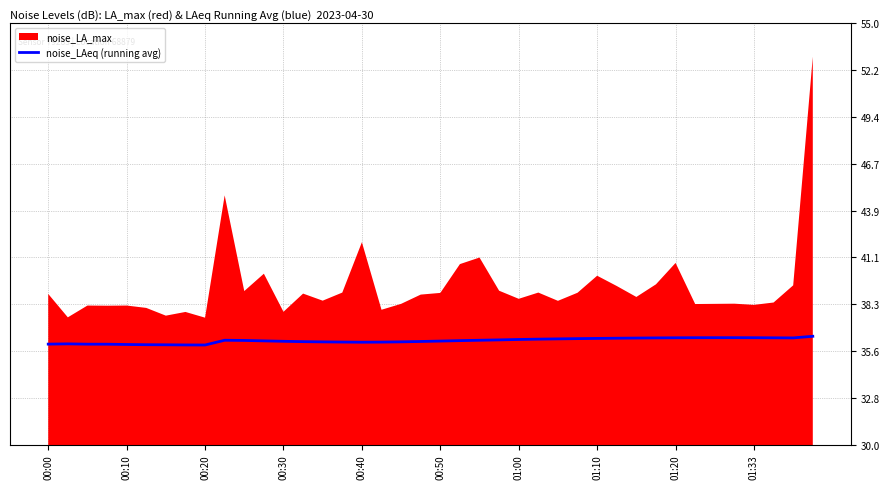

The value of noise_LAeq (running avg) at 00:00 is 55.9. True or false?

False